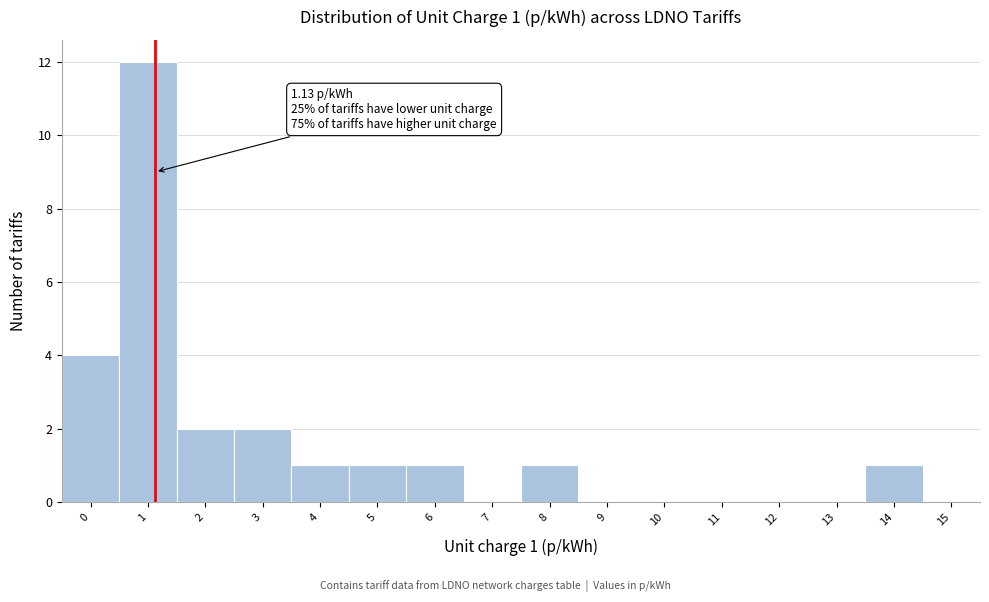

Over which range of the x-axis is the bar tallest?

0.5 to 1.5